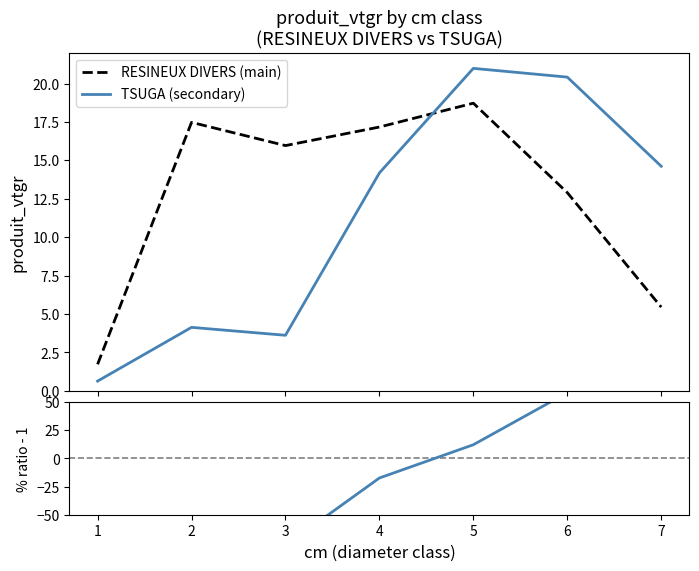

Where do % TSUGA/RESINEUX DIVERS - 1 and TSUGA (secondary) first cross each other?

5 and 6